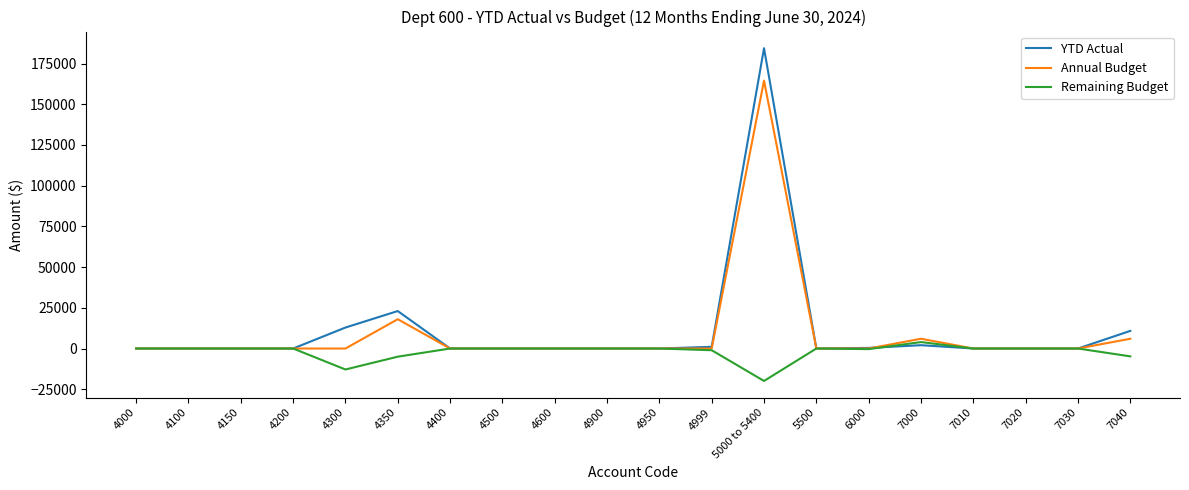

What is the greatest value displayed?

184400.3